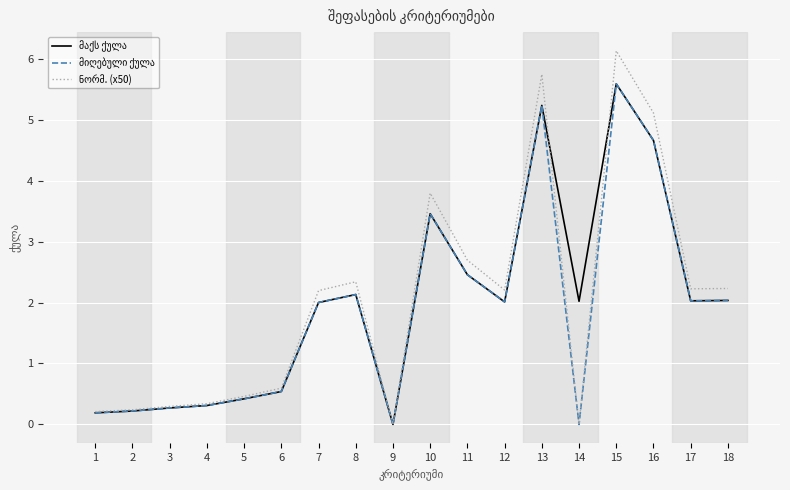

What is the total value across all series at 7?

6.2